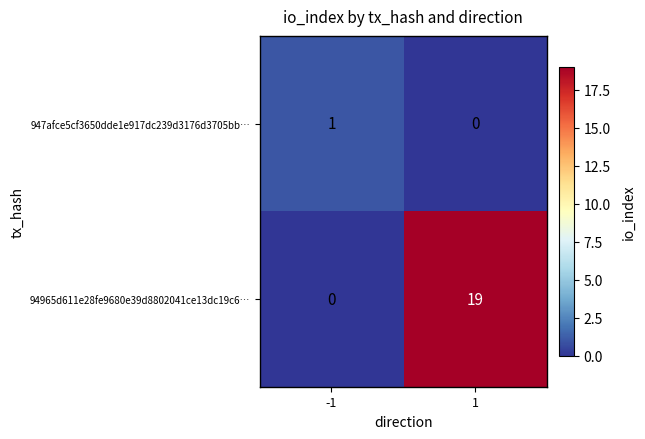

What is the total value across all series at -1?

1